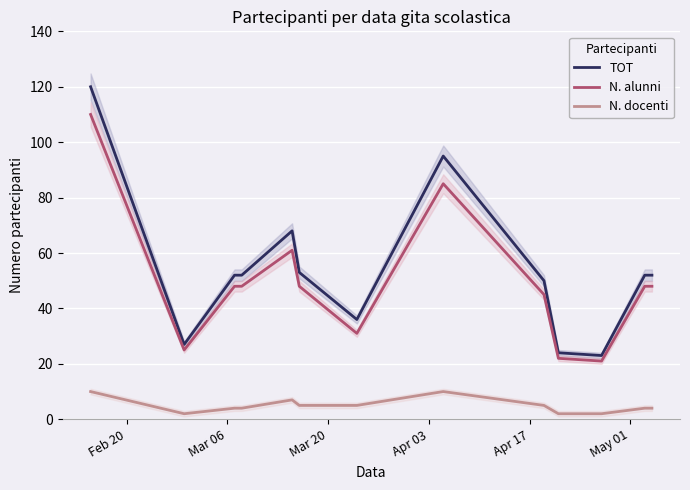

True or false: TOT and N. docenti intersect in this chart.

False